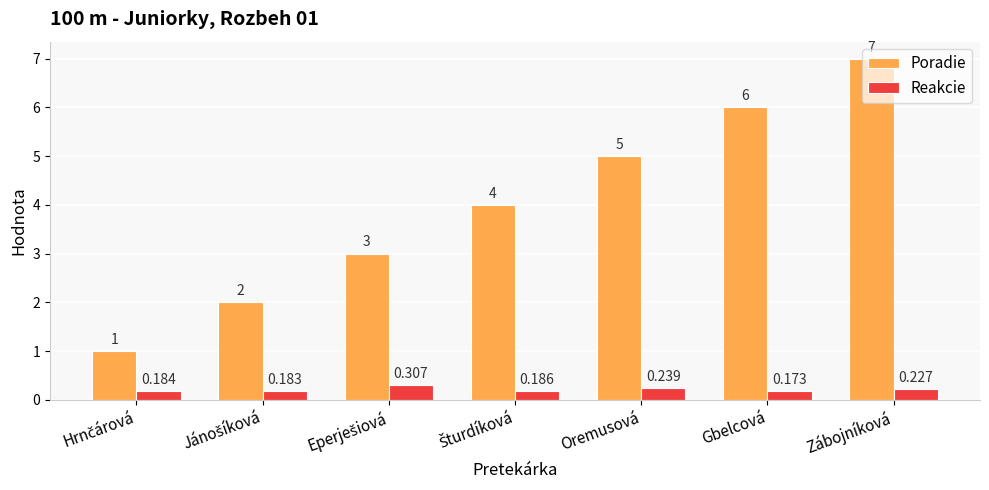

Rank the series by their average value, from highest to lowest.

Poradie, Reakcie